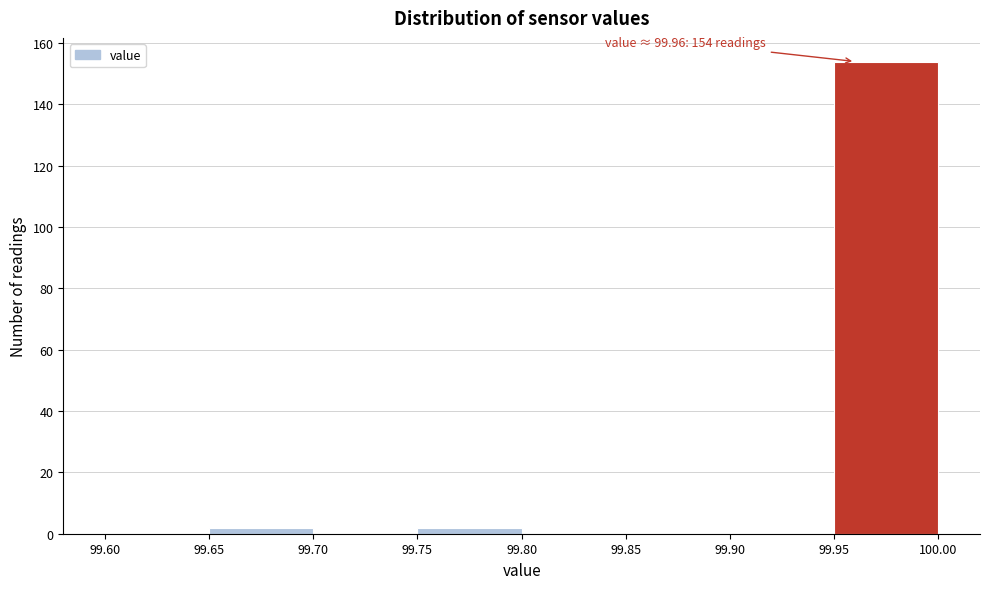

Over which range of the x-axis is the bar tallest?

99.95 to 100.00